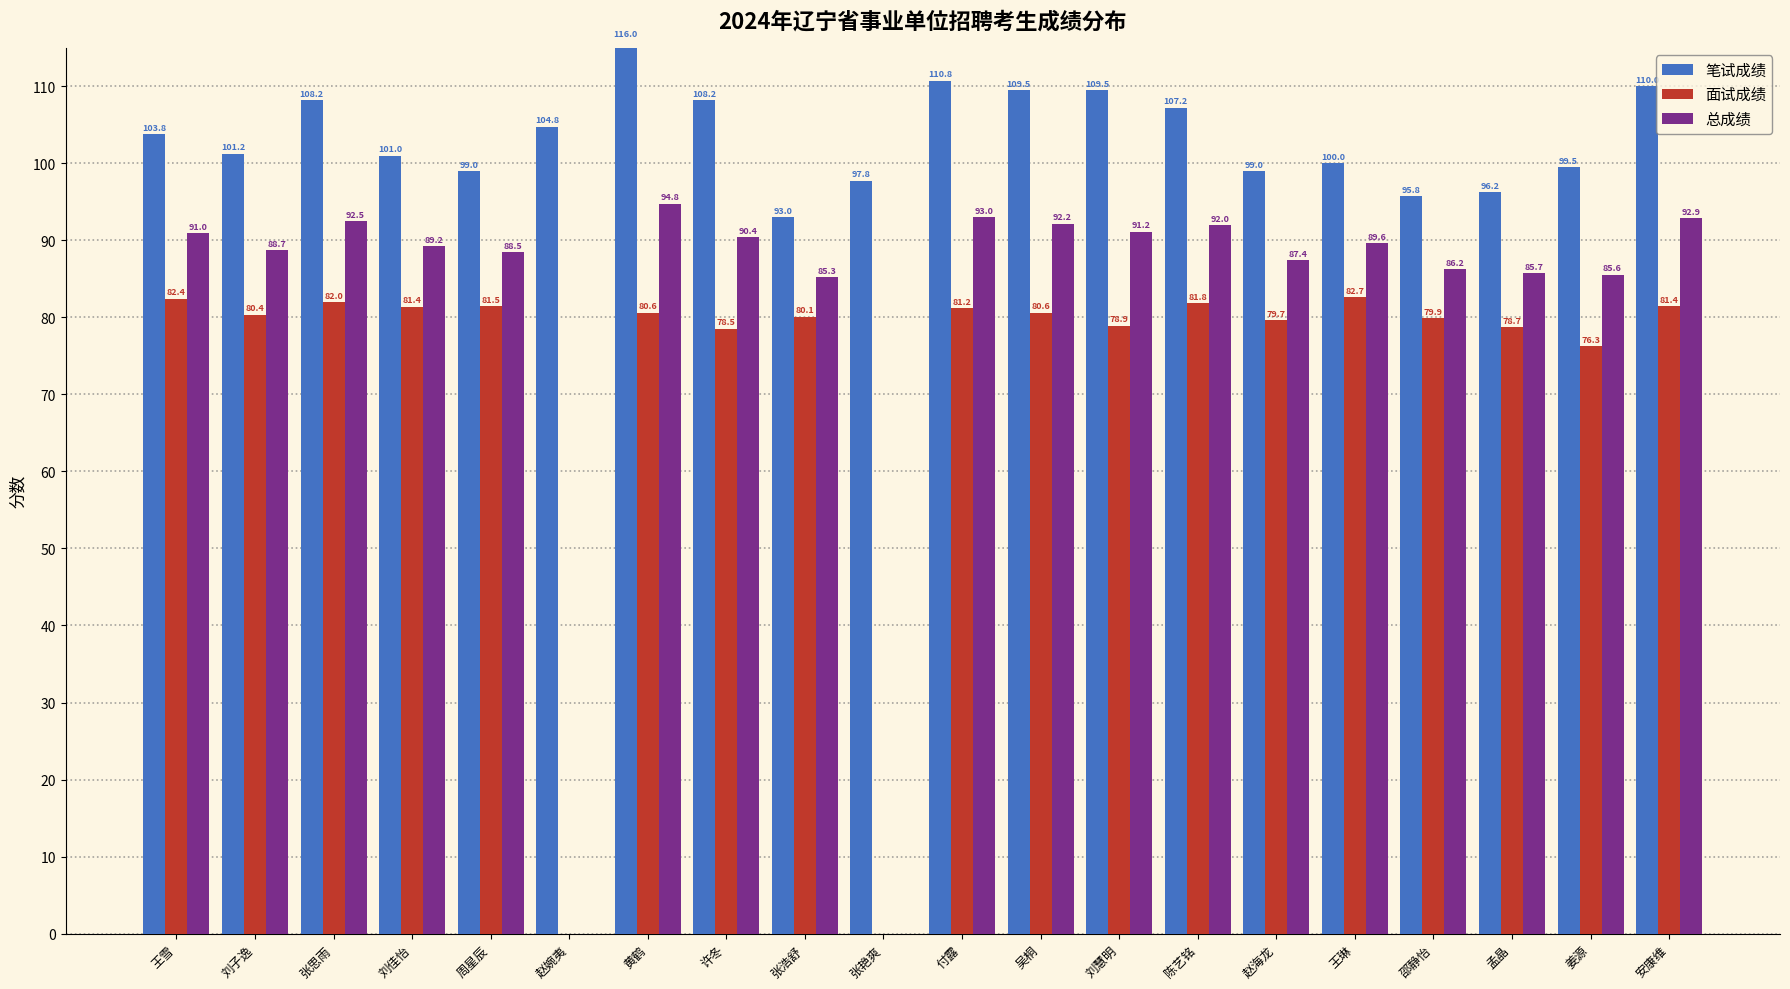

How many data points does each series have?

20